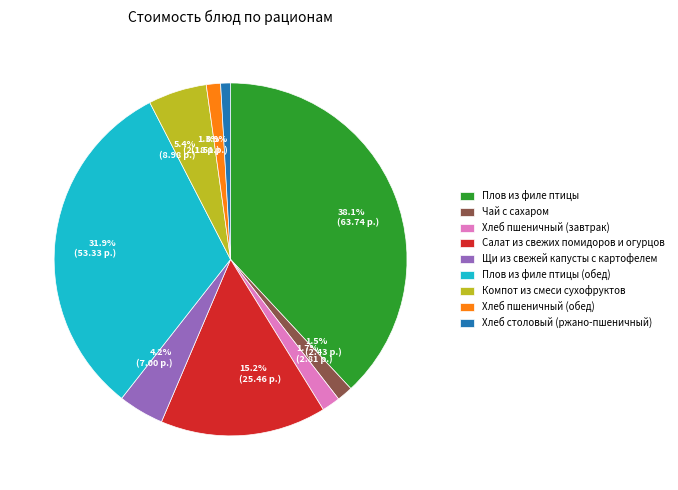

To the nearest percent, what is the difference between the largest and smallest slice percentages?

37%